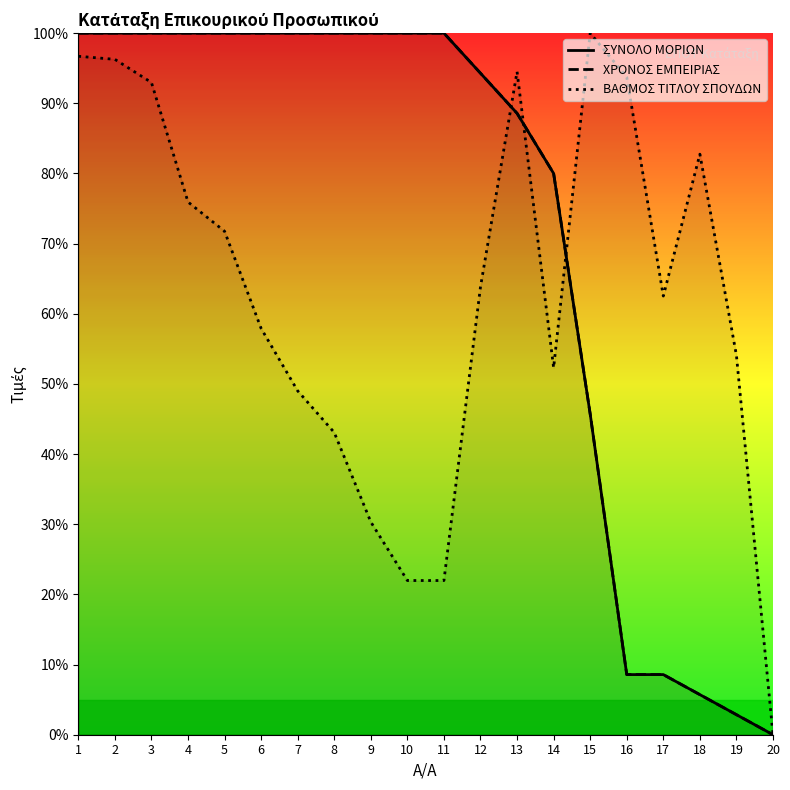

After their last crossing, which series has the higher values: ΒΑΘΜΟΣ ΤΙΤΛΟΥ ΣΠΟΥΔΩΝ or ΣΥΝΟΛΟ ΜΟΡΙΩΝ?

ΒΑΘΜΟΣ ΤΙΤΛΟΥ ΣΠΟΥΔΩΝ